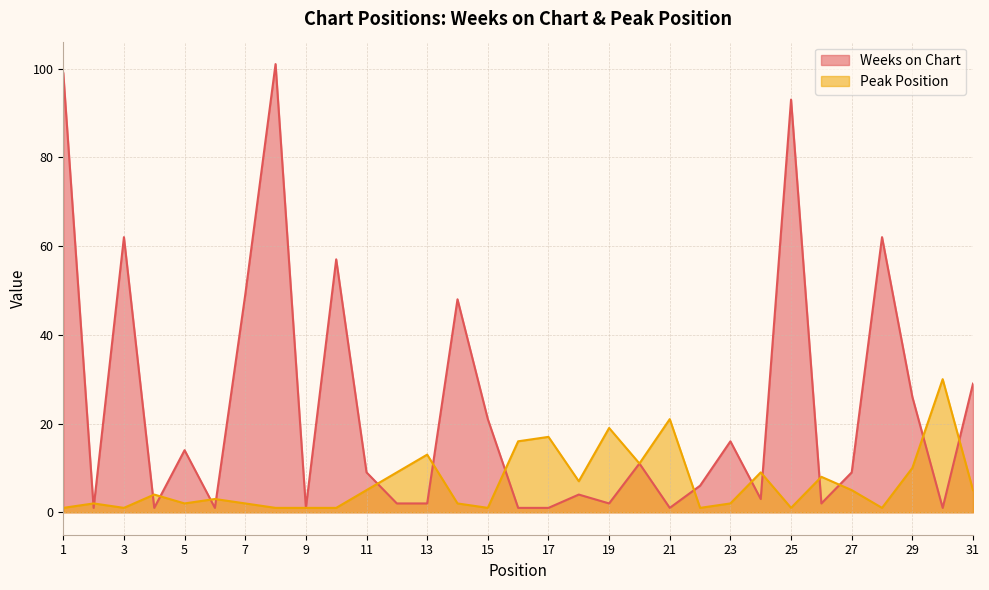

True or false: Peak Position has a value of 5 at 20.

False